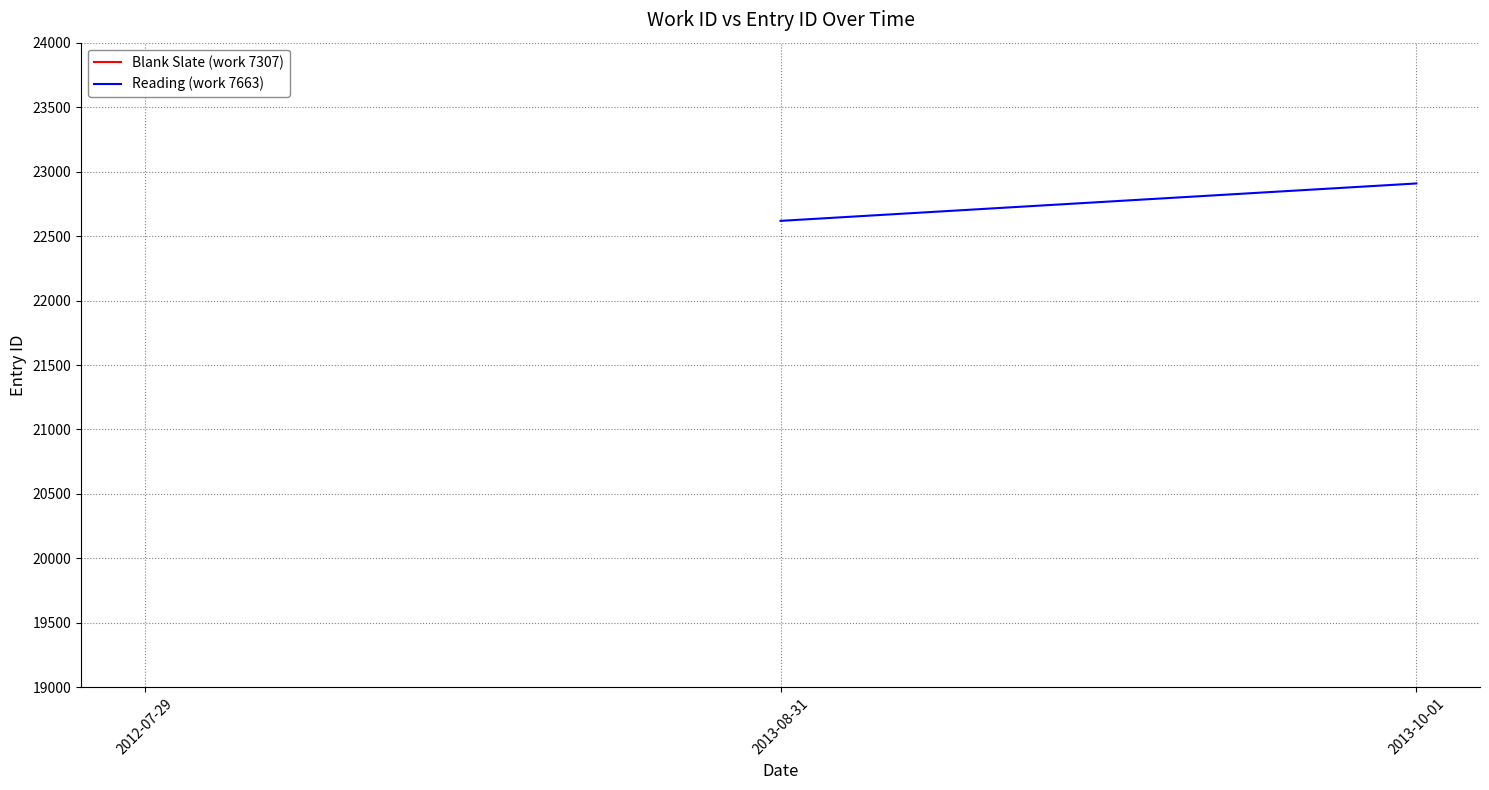

Which has a higher value, 2013-08-31 or 2013-10-01?

2013-10-01